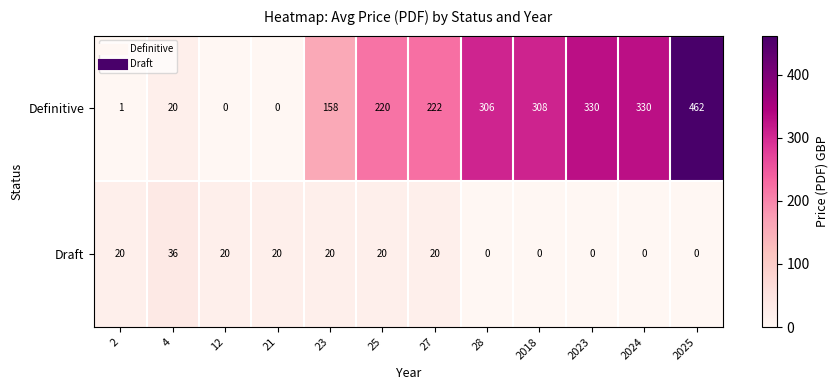

At how many categories does at least one series exceed 7?

12